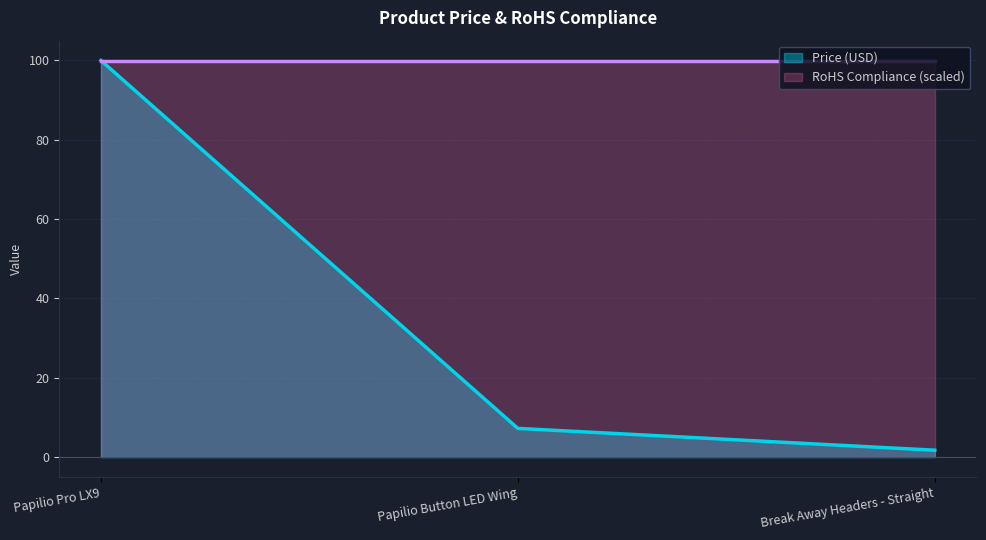

List the labels in order of value, smallest first.

Break Away Headers - Straight, Papilio Button LED Wing, Papilio Pro LX9